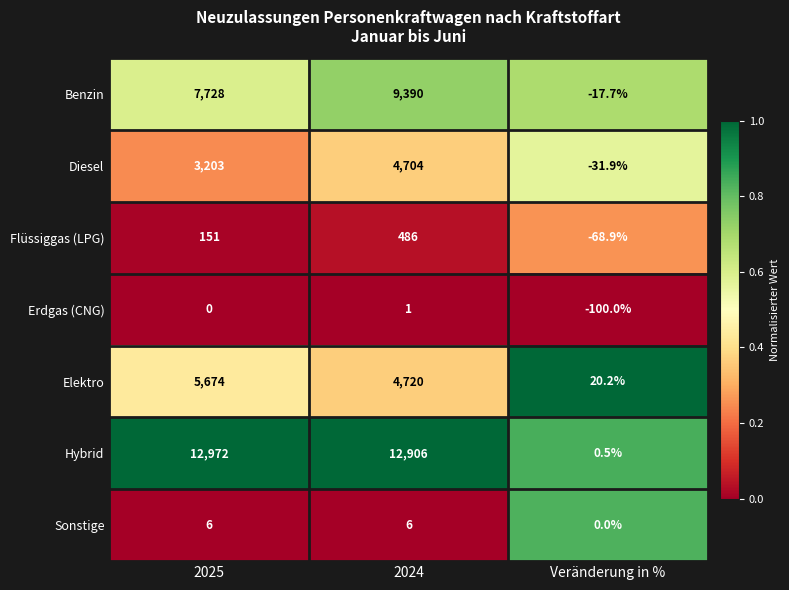

List the series in order of their peak value, highest first.

Hybrid, Benzin, Elektro, Diesel, Flüssiggas (LPG), Sonstige, Erdgas (CNG)